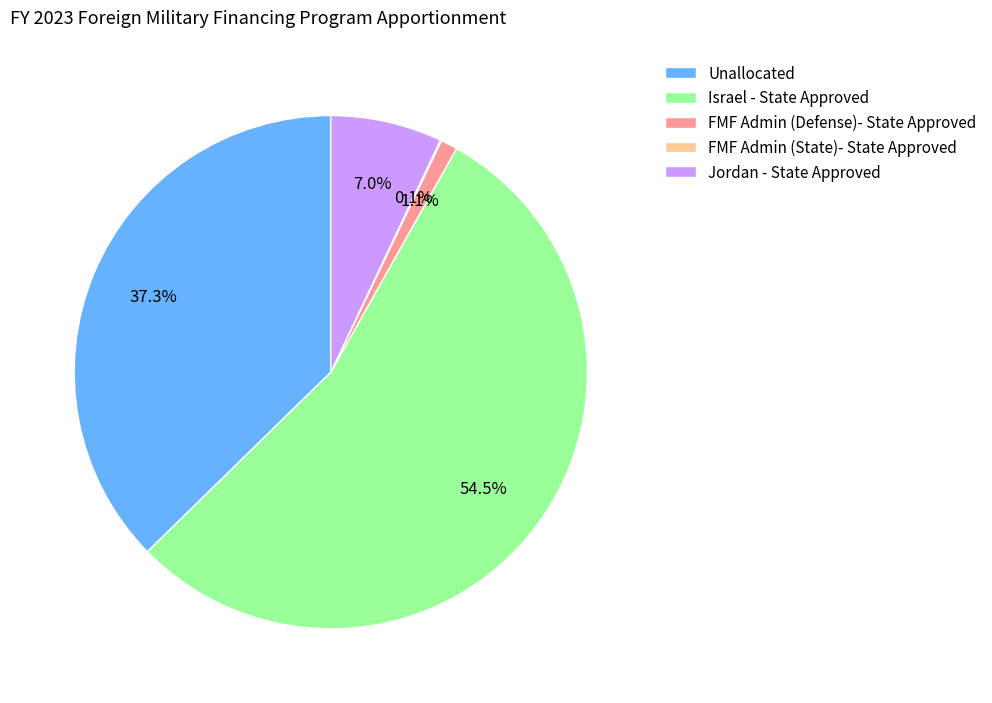

Between Jordan - State Approved and FMF Admin (Defense)- State Approved, which is larger?

Jordan - State Approved